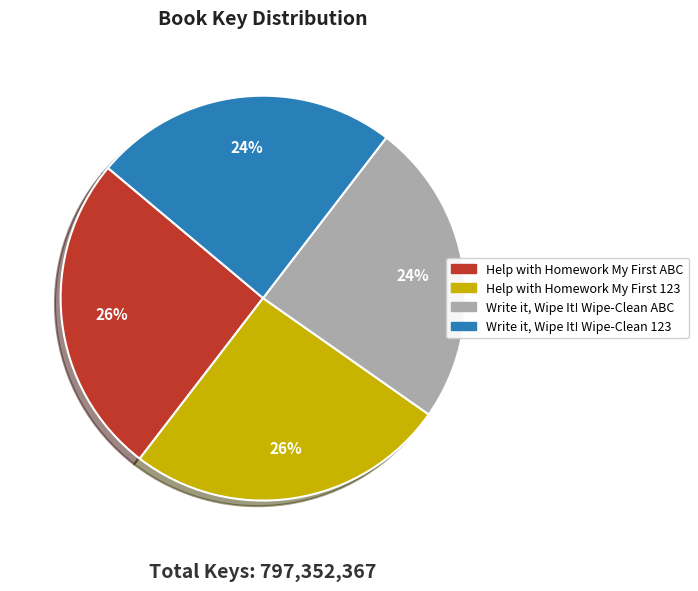

How many slices are in this pie chart?

4